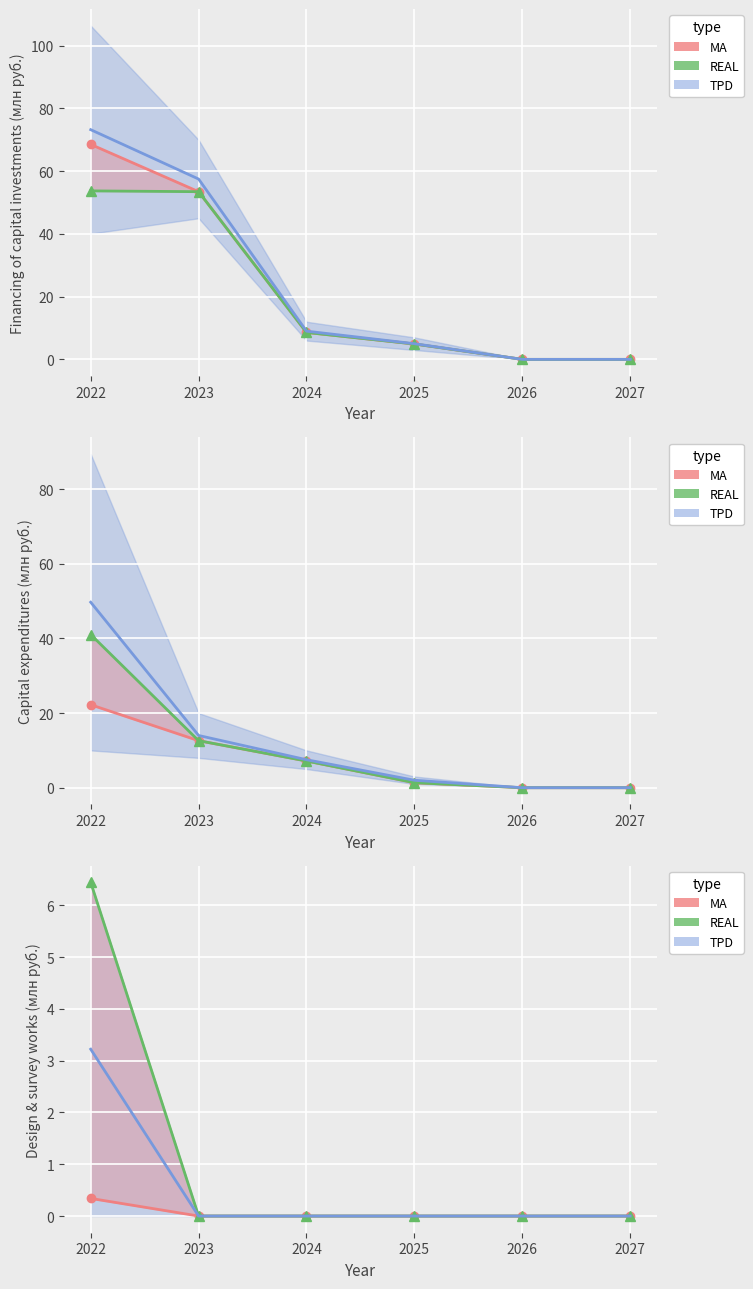

Which series has the widest spread of values?

REAL